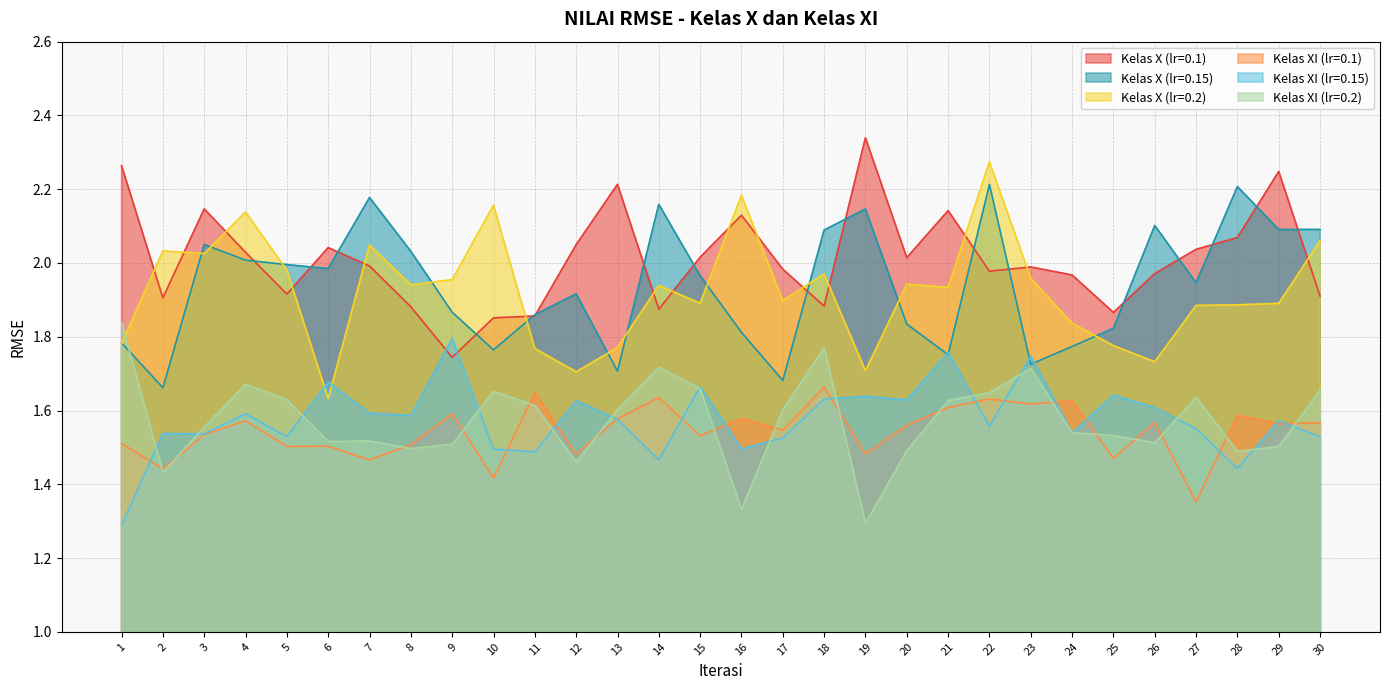

In Kelas XI (lr=0.15), how many points are lower than both neighbors (excluding endpoints)?

10